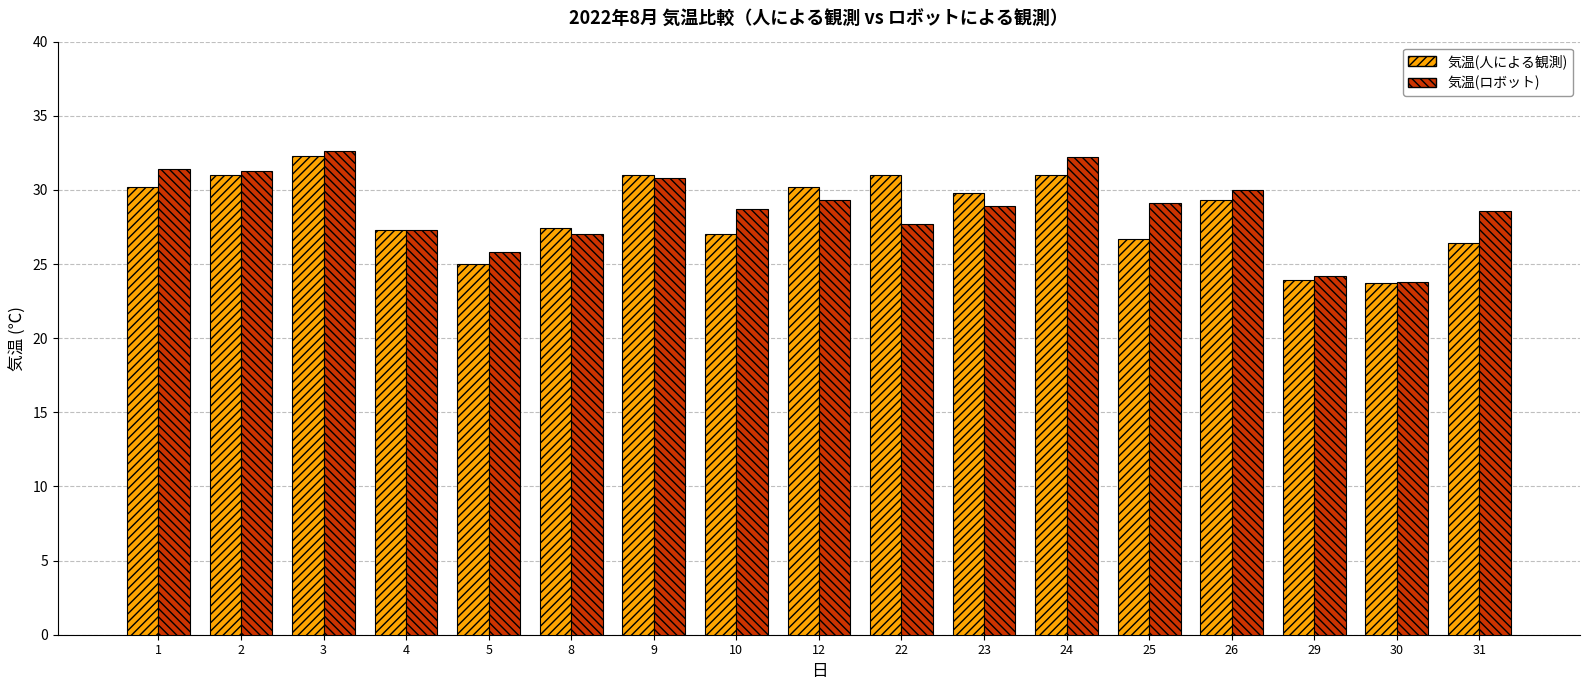

At which category does the chart reach its peak across all series?

3